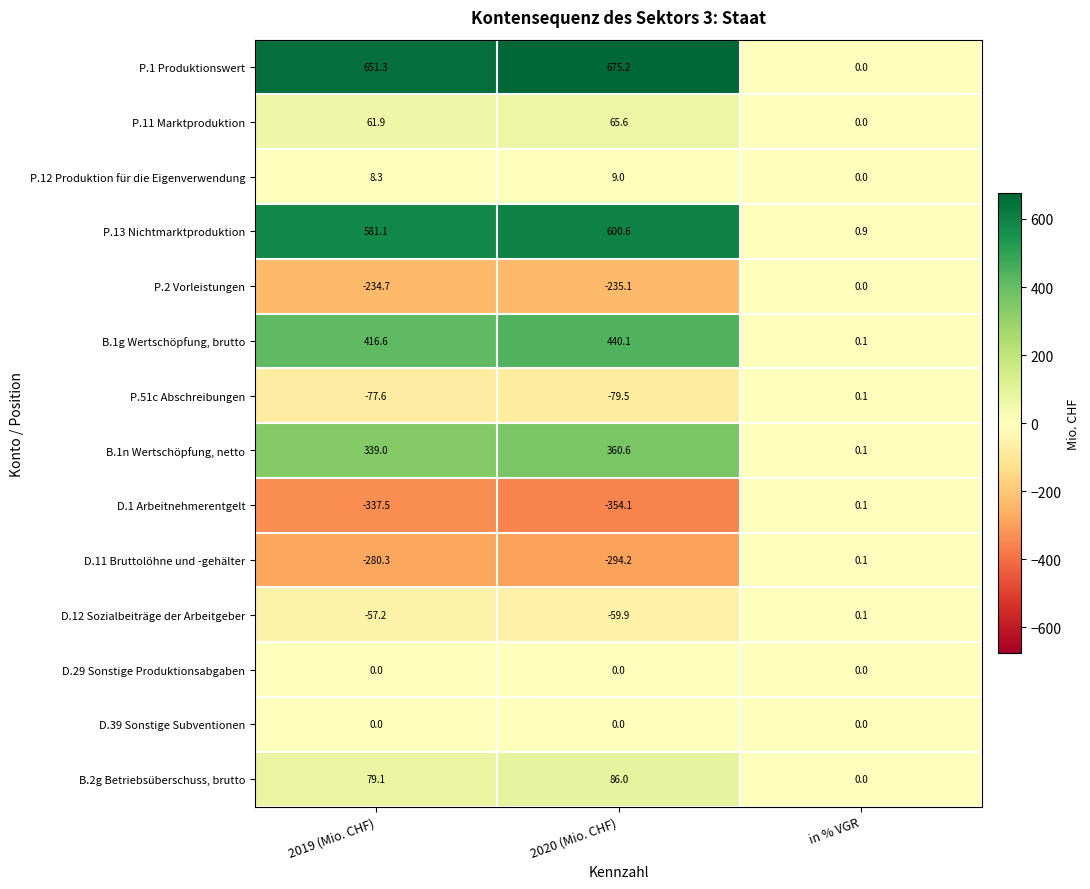

At how many categories does at least one series exceed 303?

2